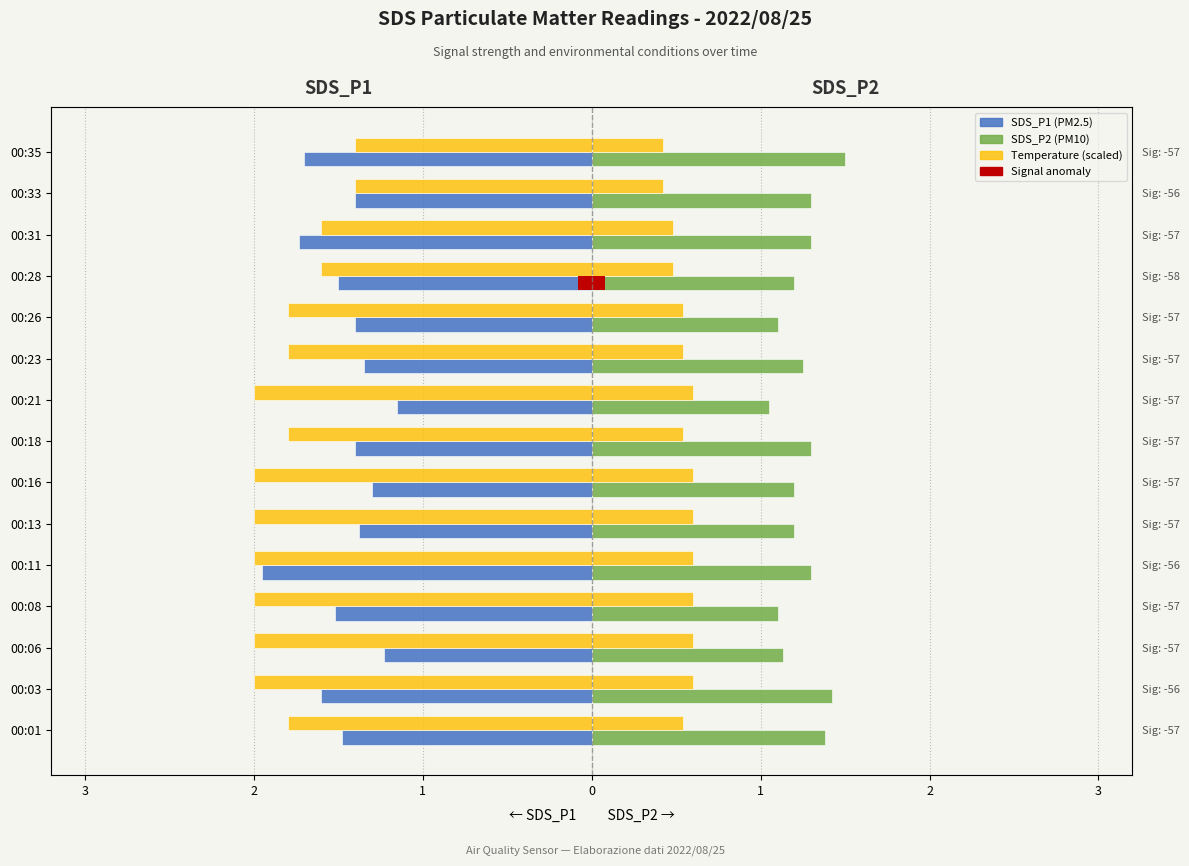

Reading right to left, extract all data points from this chart.

SDS_P1: -1.7	-1.4	-1.7	-1.5	-1.4	-1.4	-1.1	-1.4	-1.3	-1.4	-1.9	-1.5	-1.2	-1.6	-1.5
SDS_P2: 1.5	1.3	1.3	1.2	1.1	1.2	1.1	1.3	1.2	1.2	1.3	1.1	1.1	1.4	1.4
Temp (scaled): -1.4	-1.4	-1.6	-1.6	-1.8	-1.8	-2.0	-1.8	-2.0	-2.0	-2.0	-2.0	-2.0	-2.0	-1.8
Temp_right: 0.4	0.4	0.5	0.5	0.5	0.5	0.6	0.5	0.6	0.6	0.6	0.6	0.6	0.6	0.5